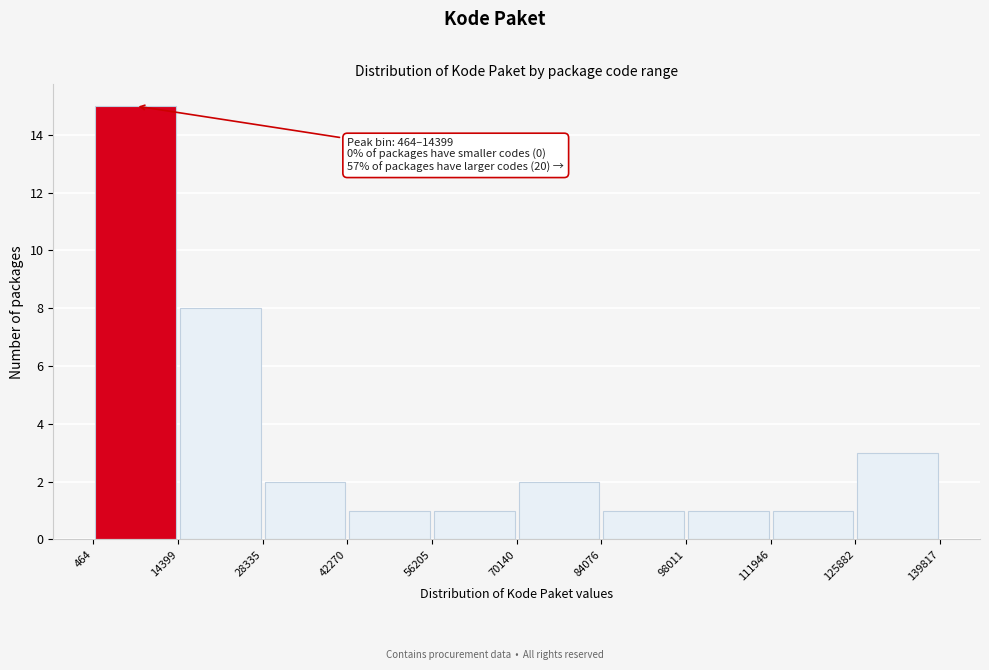

Over which range of the x-axis is the bar tallest?

464 to 14399